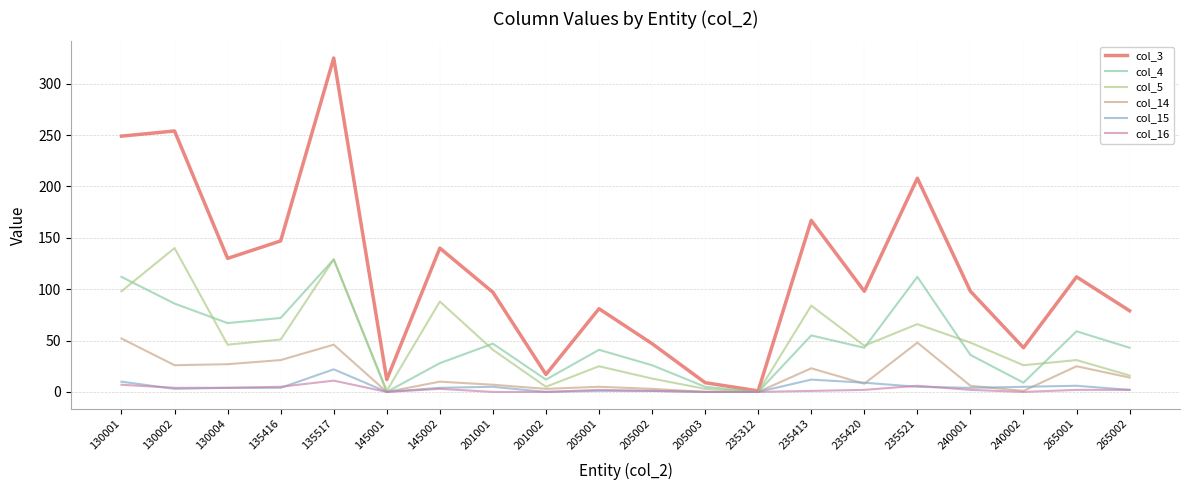

How many lines are shown in the chart?

6